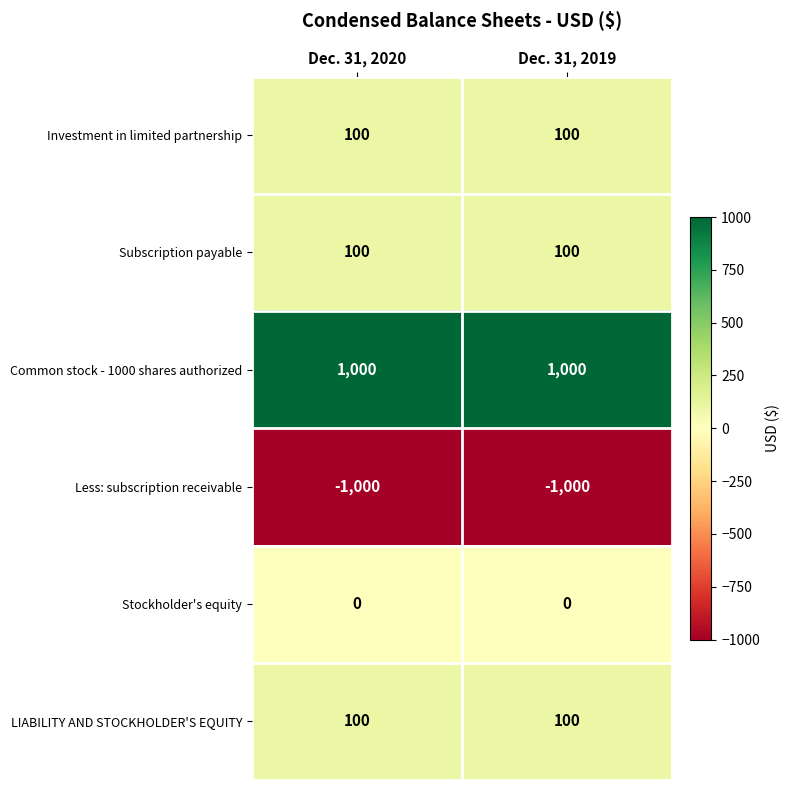

How many distinct data groups are displayed?

6